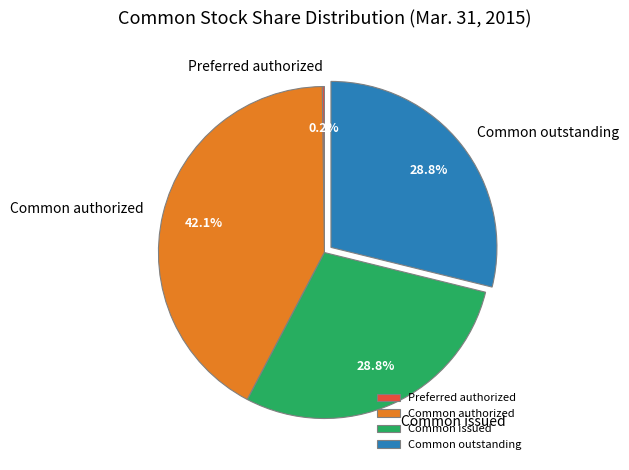

Is there any slice that represents more than half of the pie?

No